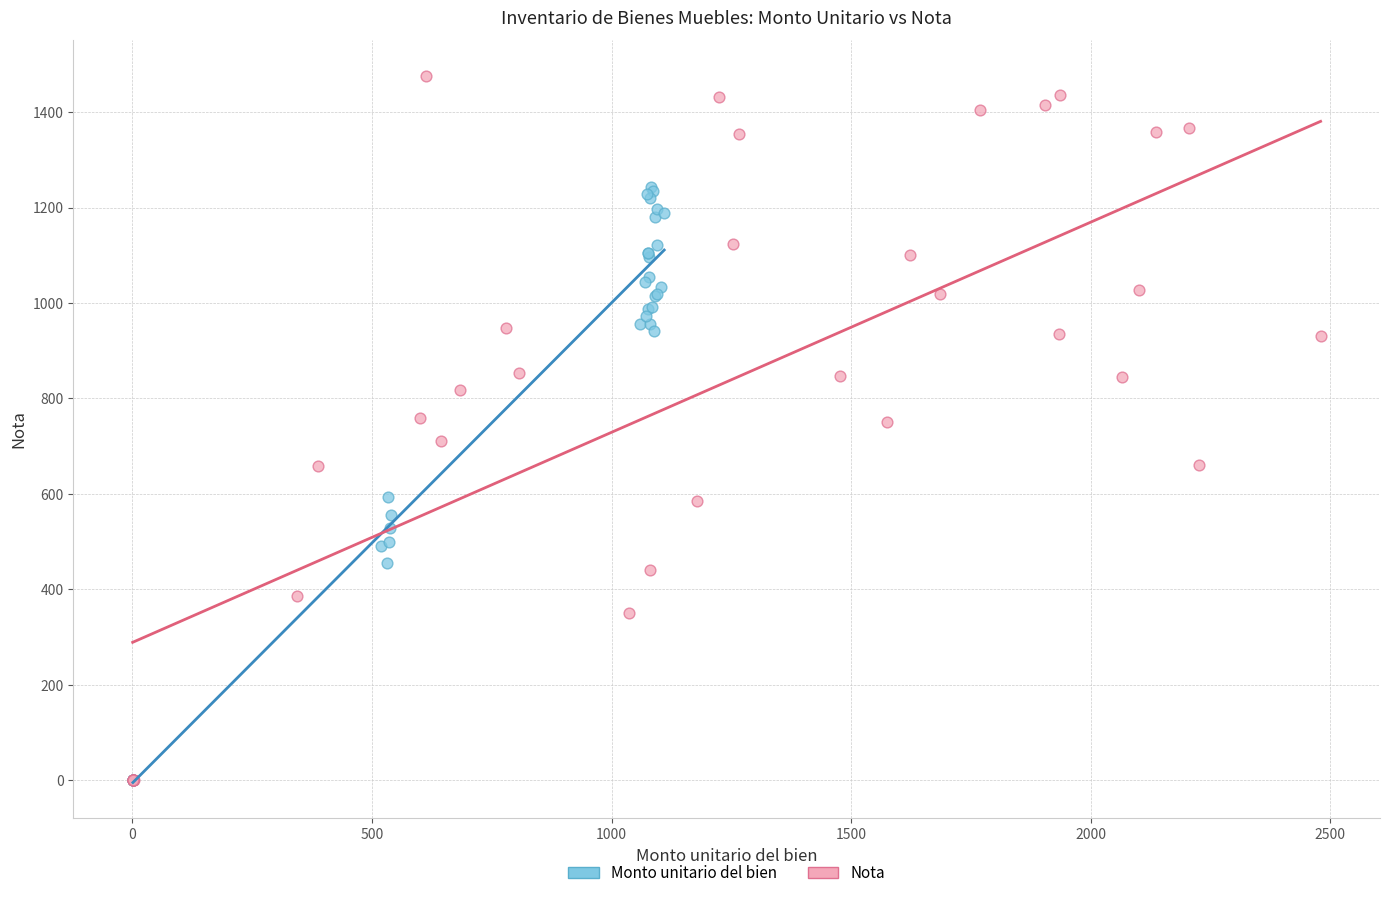

Which series reaches the maximum Y coordinate?

Nota